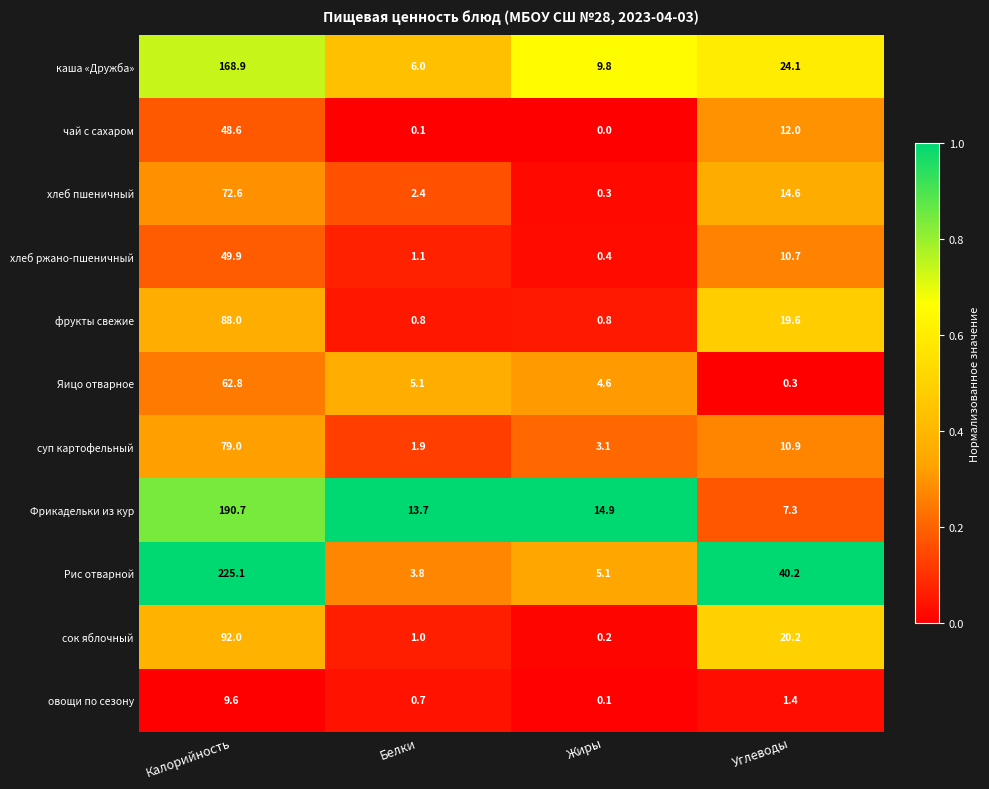

What is the difference between the highest and lowest values at Жиры?

14.9